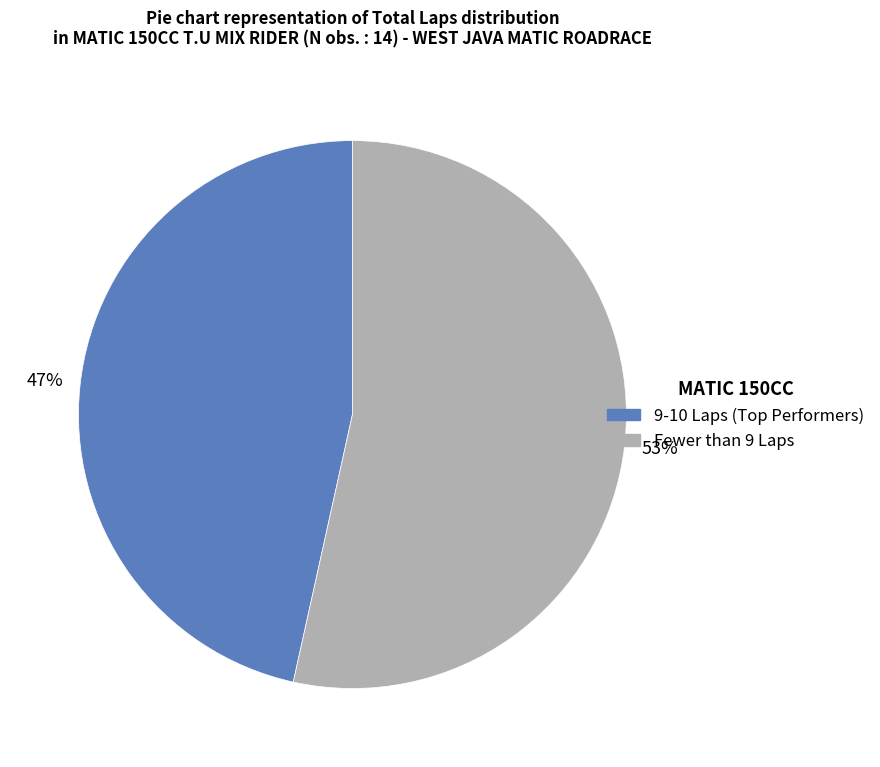

To the nearest percent, what is the average slice percentage?

50%